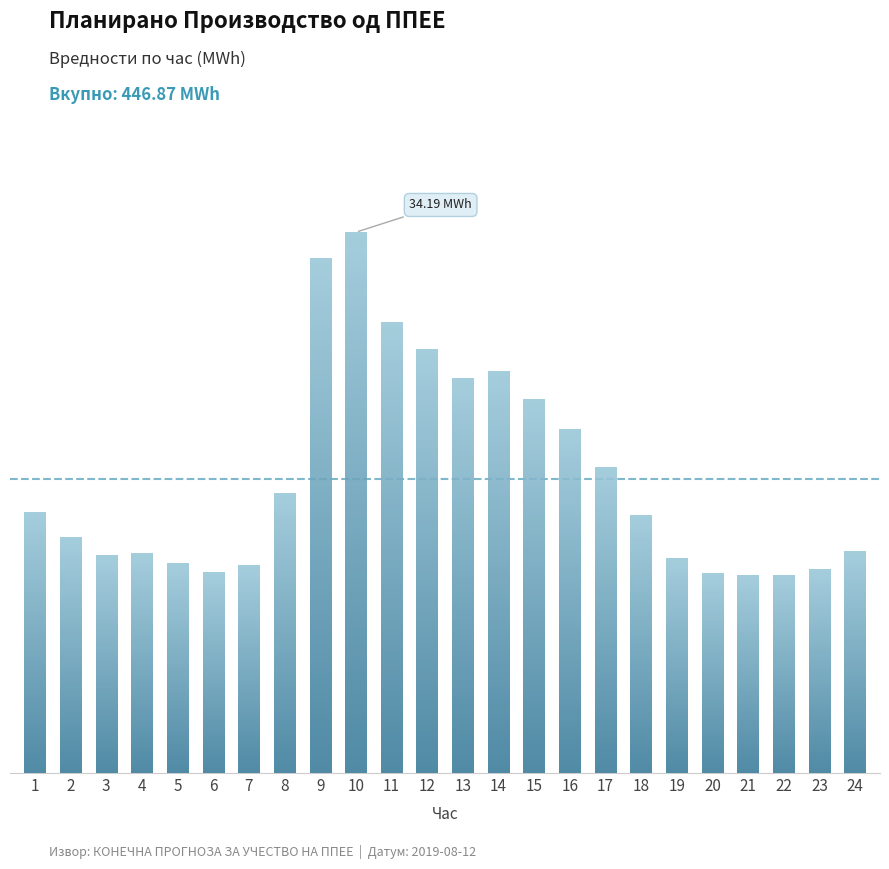

Reading left to right, list all the values displayed in this chart.

1=16.5	2=14.9	3=13.8	4=13.9	5=13.2	6=12.7	7=13.1	8=17.7	9=32.5	10=34.2	11=28.5	12=26.8	13=25.0	14=25.4	15=23.6	16=21.7	17=19.3	18=16.3	19=13.6	20=12.6	21=12.5	22=12.5	23=12.9	24=14.0